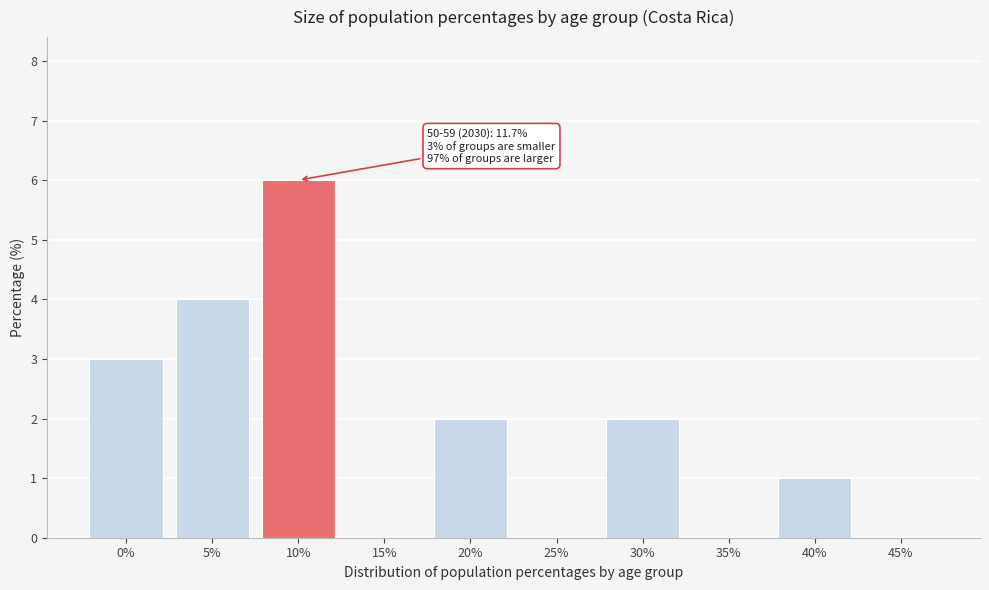

What is the greatest value displayed?

6